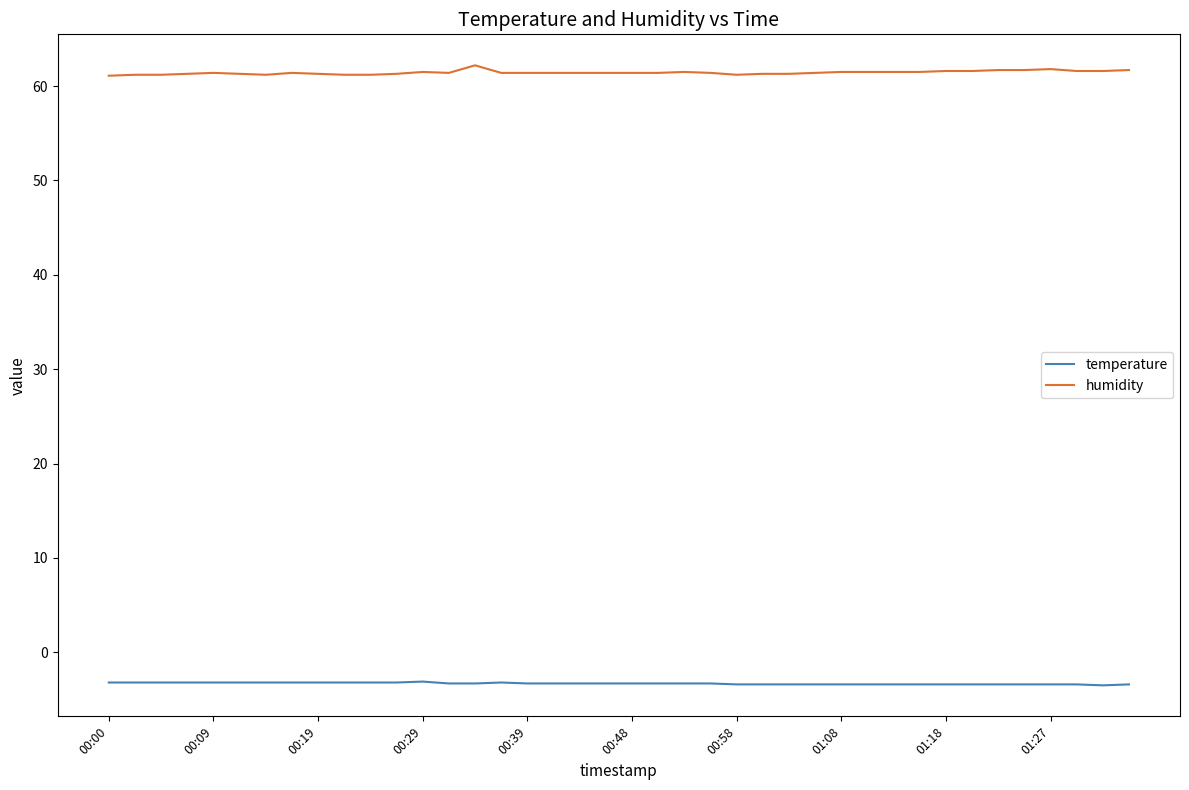

Which series has the widest spread of values?

humidity